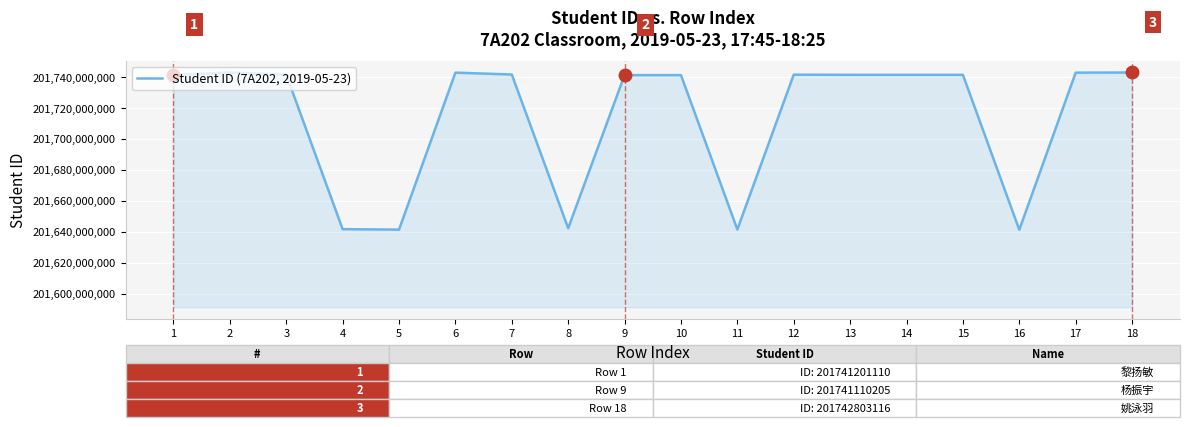

How many lines are shown in the chart?

1